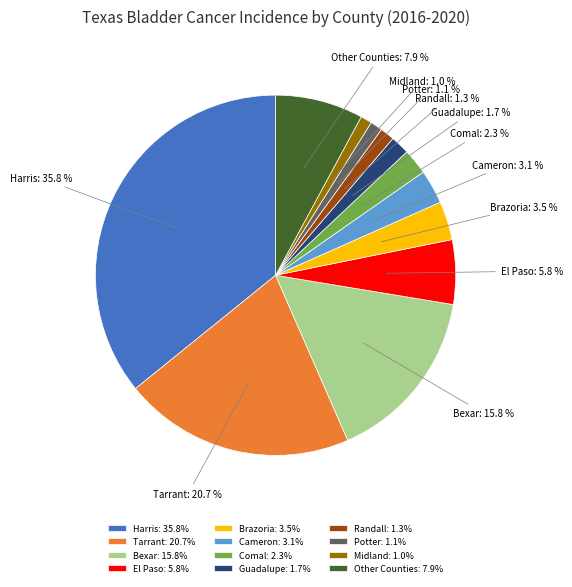

What portion of the pie excludes Cameron?

96.9%